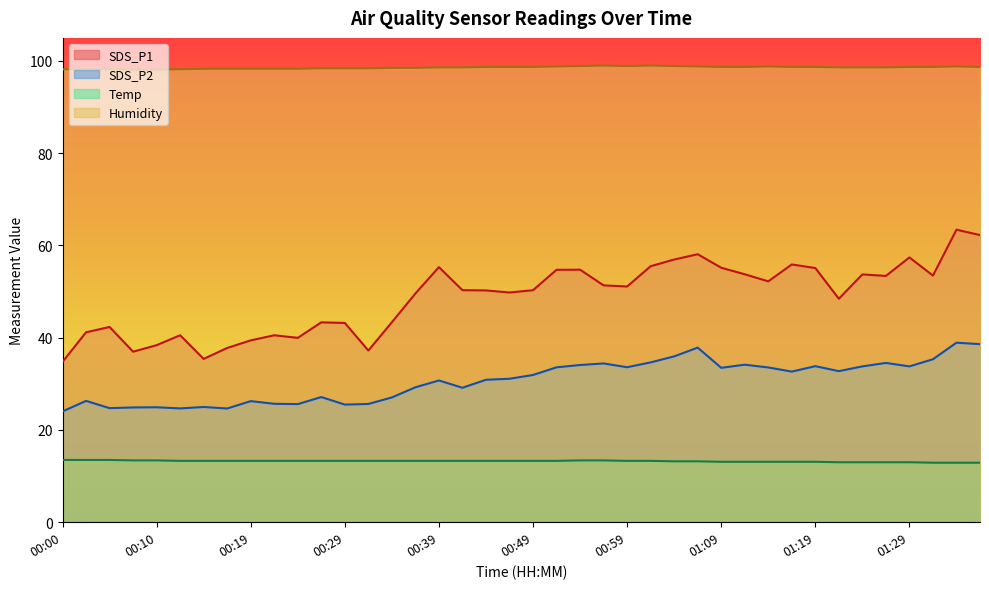

True or false: Humidity has more than 0 points higher than both neighbors.

True